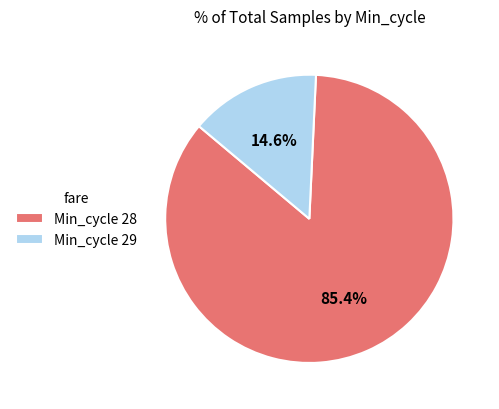

Does any single category account for the majority?

Yes